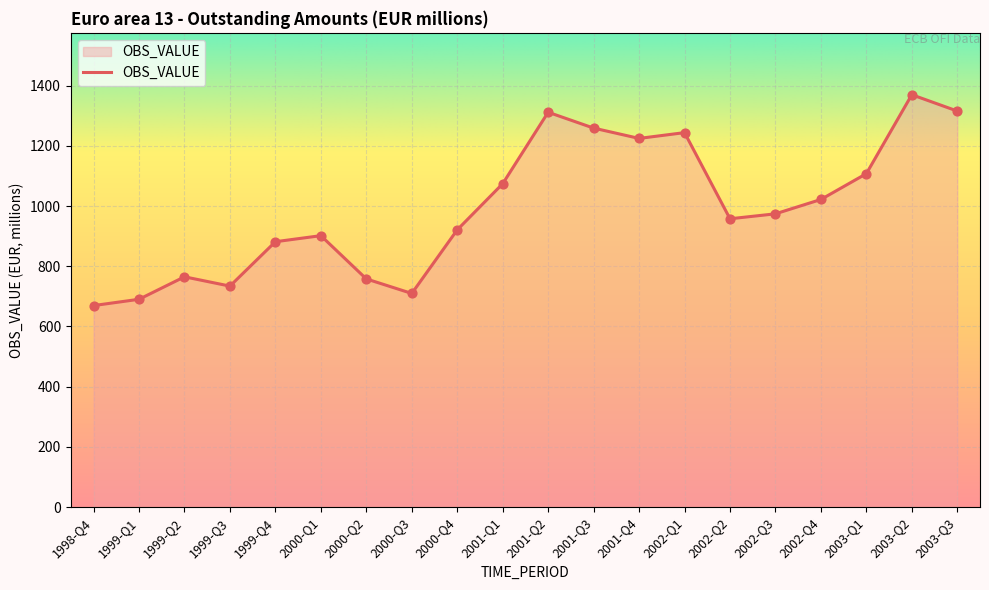

Between 2003-Q3 and 2003-Q1, which is larger?

2003-Q3